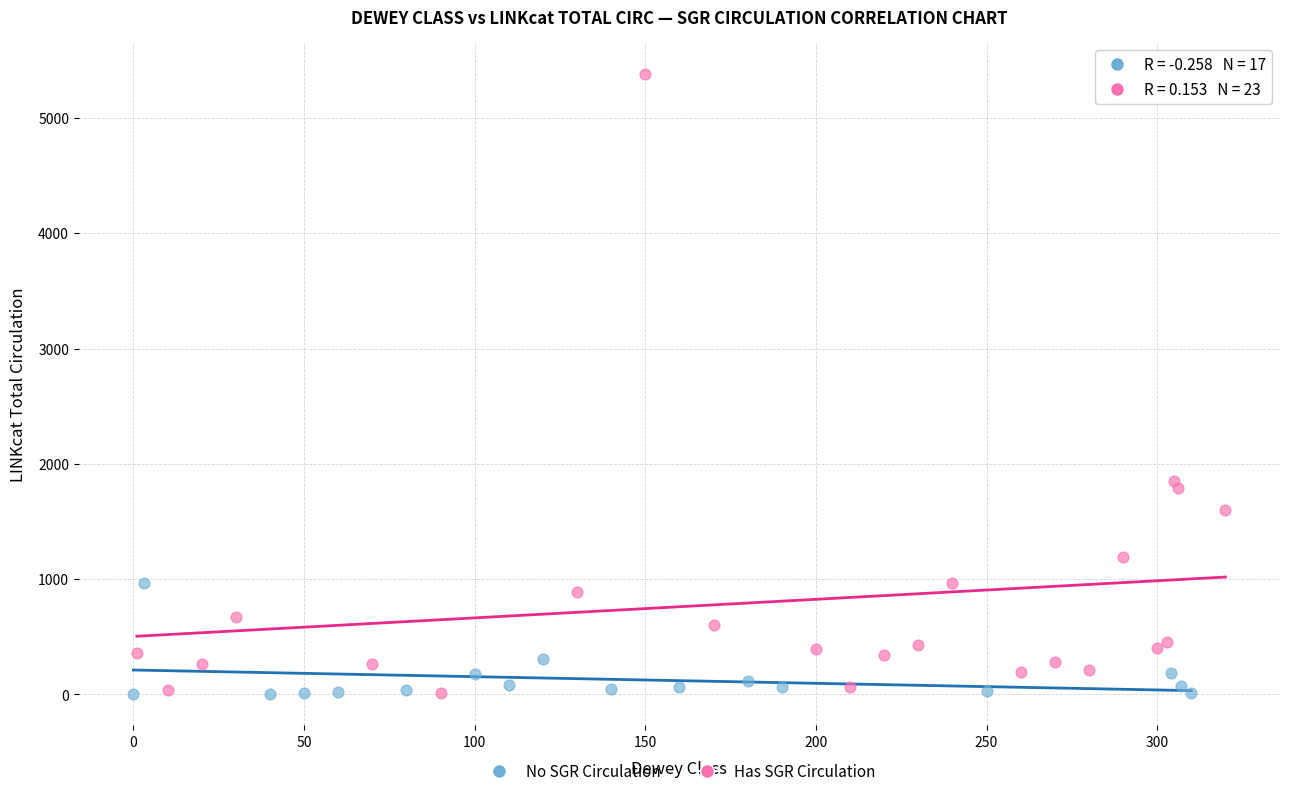

Which series contains the highest Y value?

Has SGR Circulation